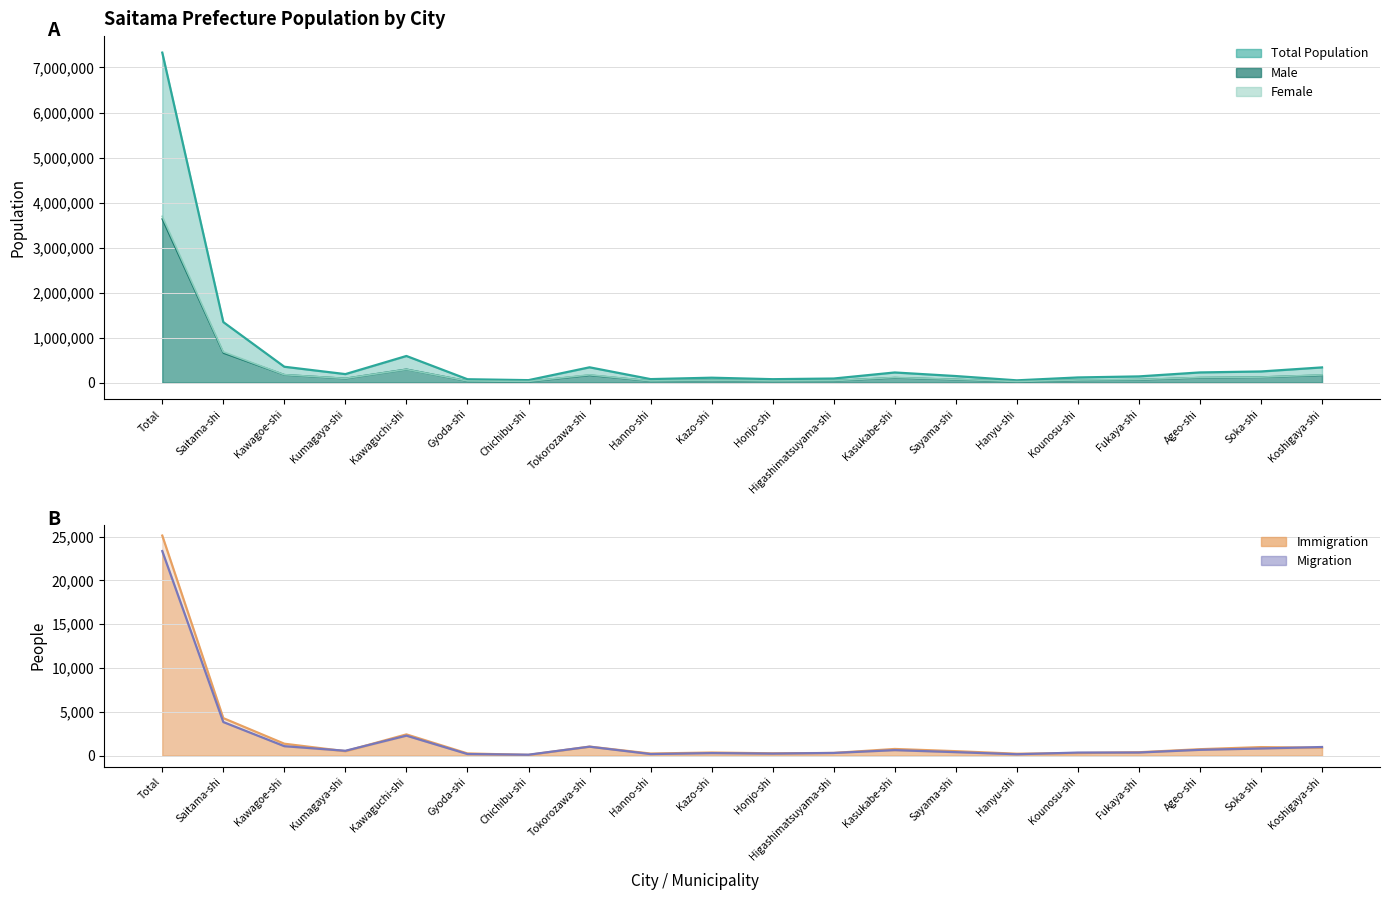

At how many categories does at least one series exceed 2372051?

1